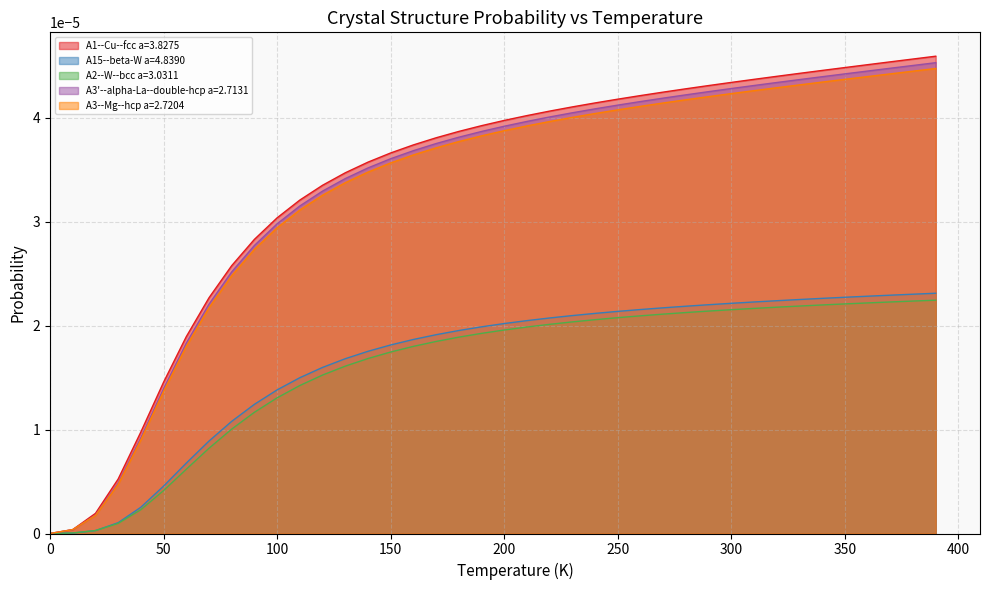

List the series in order of their peak value, highest first.

A1--Cu--fcc a=3.8275, A3'--alpha-La--double-hcp a=2.7131, A3--Mg--hcp a=2.7204, A15--beta-W a=4.8390, A2--W--bcc a=3.0311